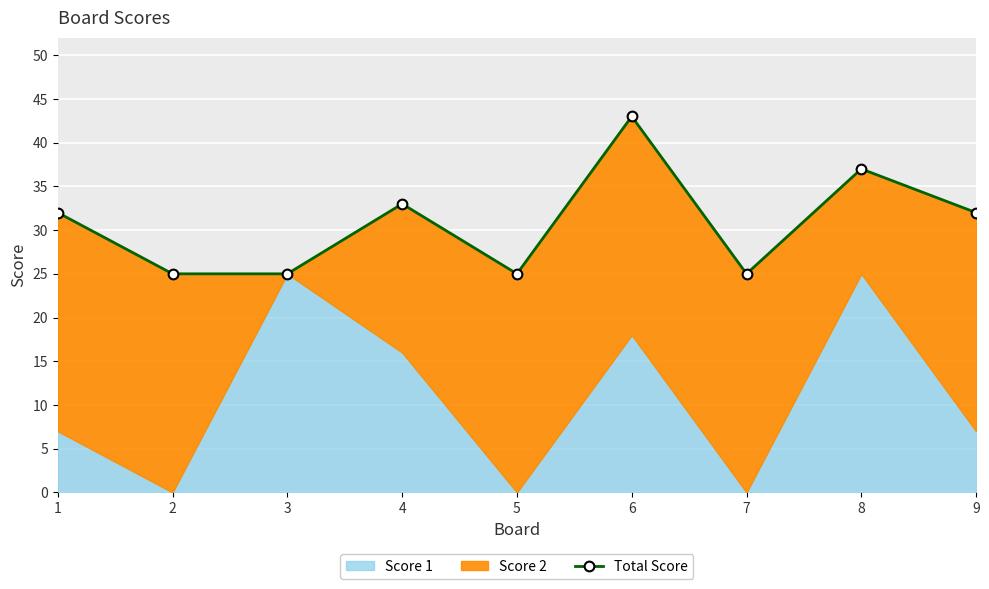

What is the greatest value displayed?

43